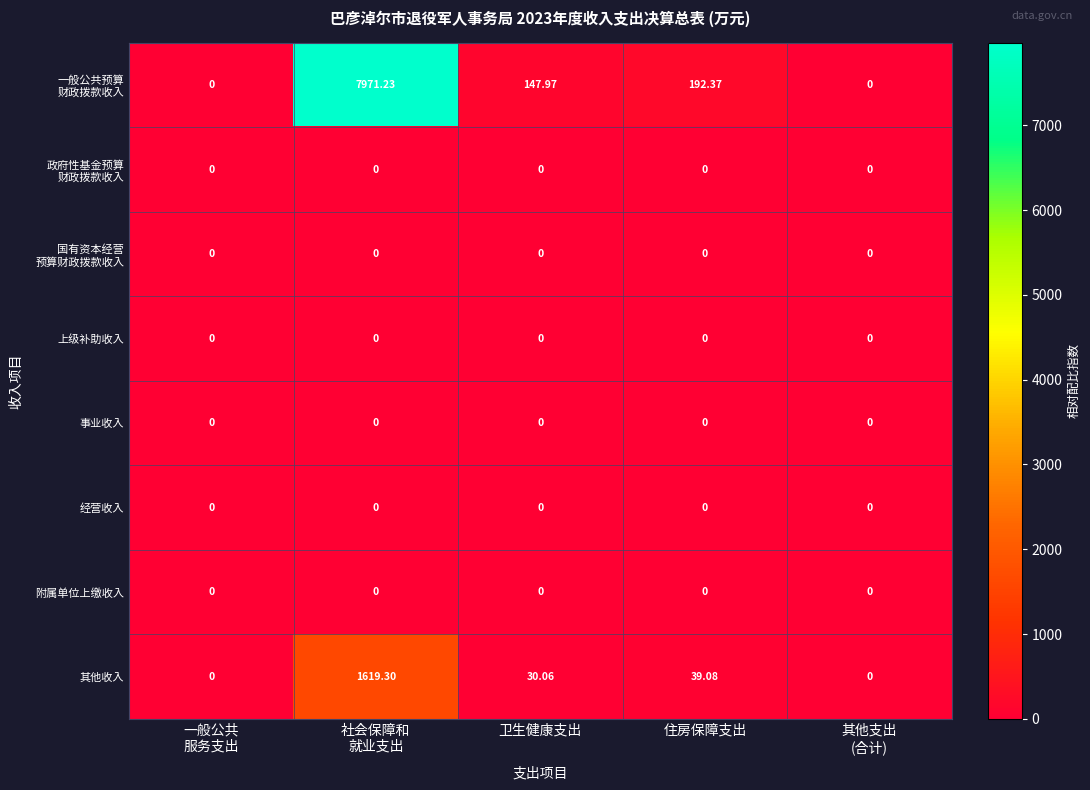

How many distinct data groups are displayed?

8